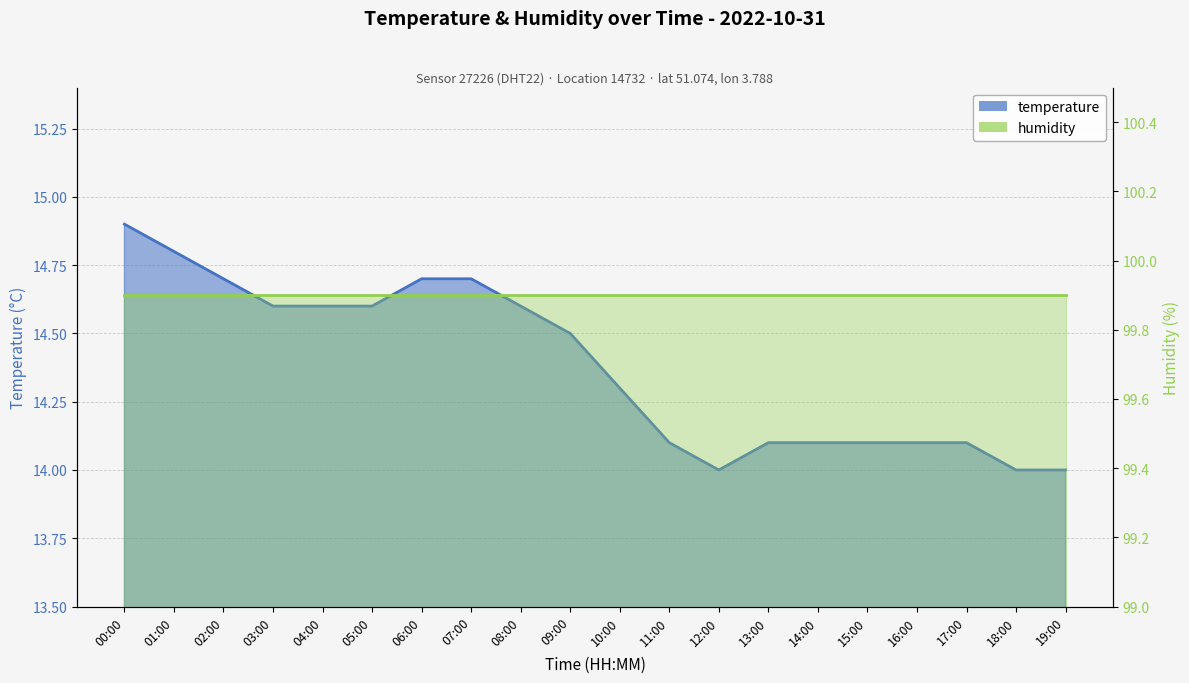

Count the values in the range 14 to 15.

20